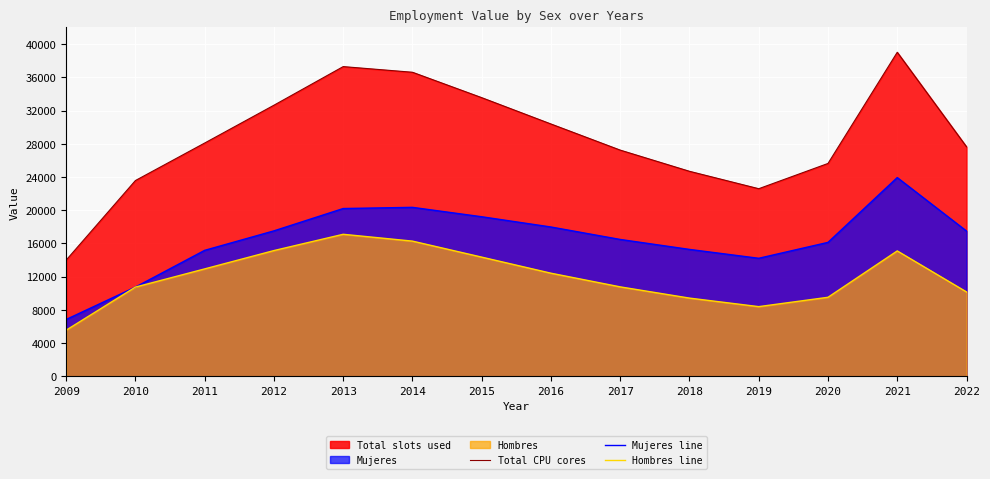

What is the difference between the second highest and minimum values in the Hombres line series?

10726.6